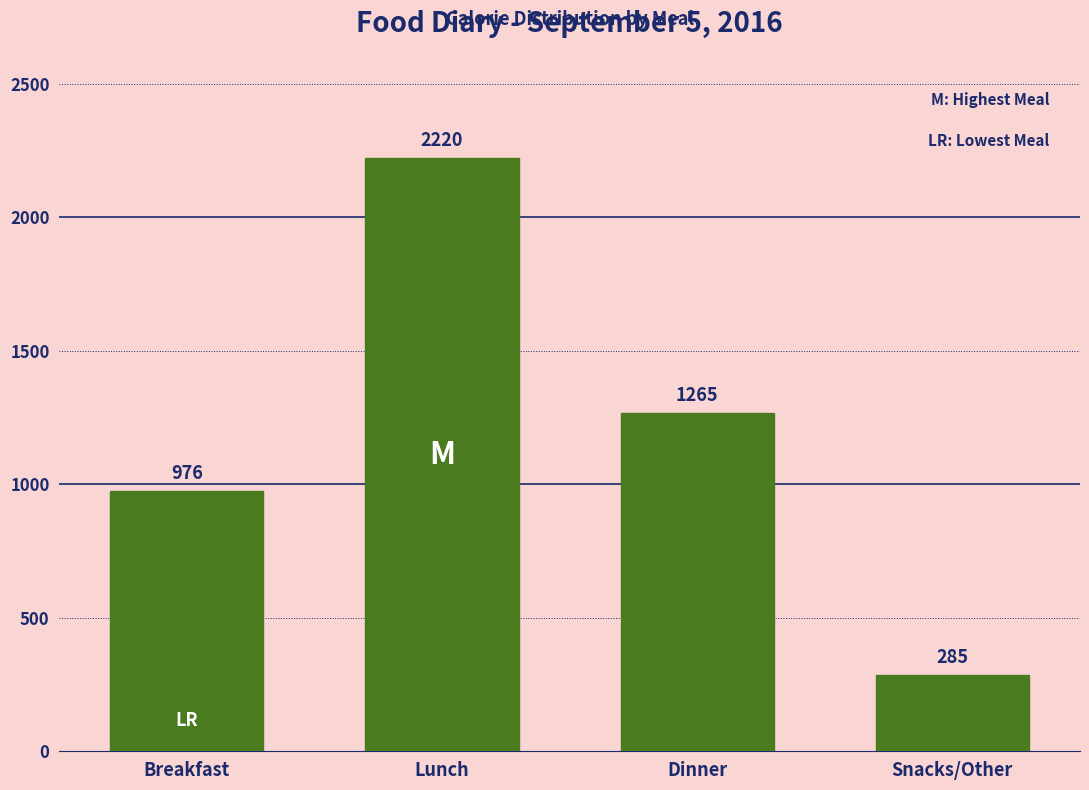

Reading left to right, extract all data points from this chart.

976	2220	1265	285